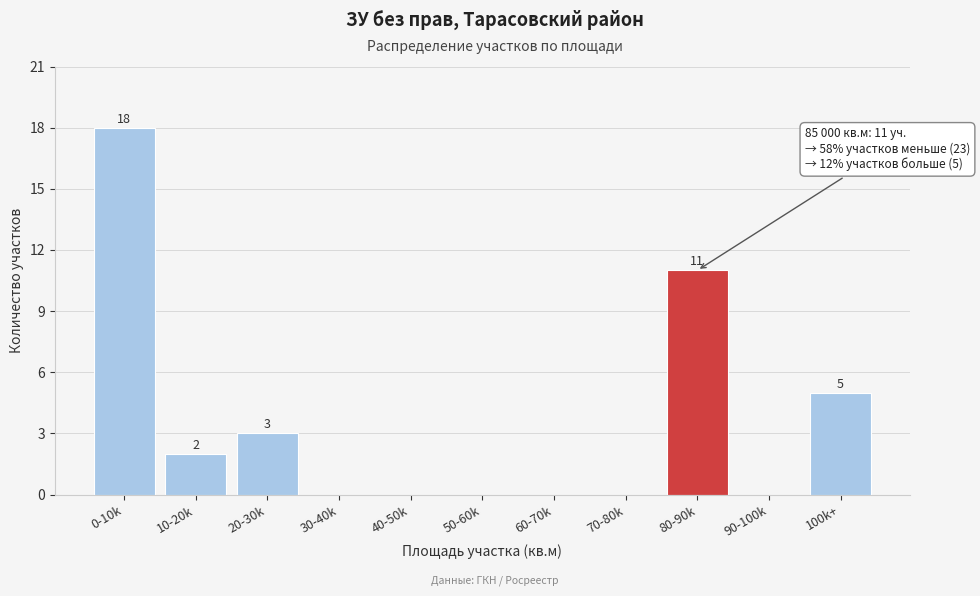

Reading left to right, list all the values displayed in this chart.

0-10k=18	10-20k=2	20-30k=3	30-40k=0	40-50k=0	50-60k=0	60-70k=0	70-80k=0	80-90k=11	90-100k=0	100k+=5